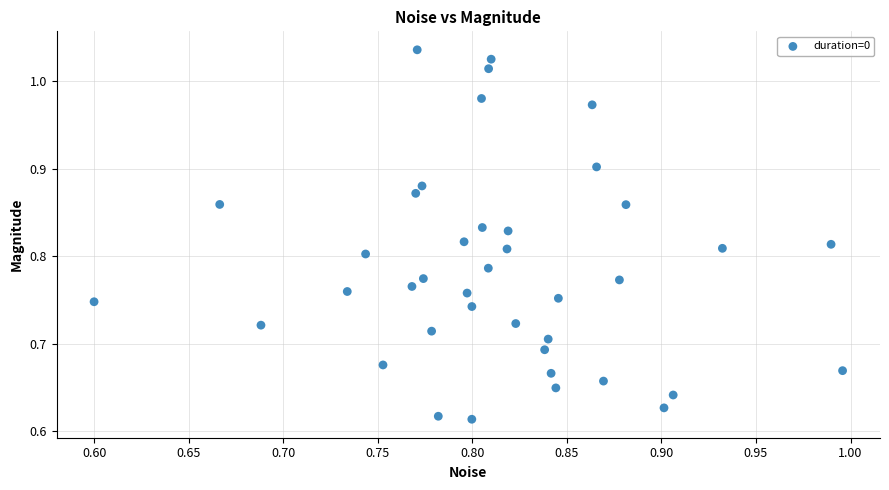

What is the range of Y values (max minus min)?

0.4